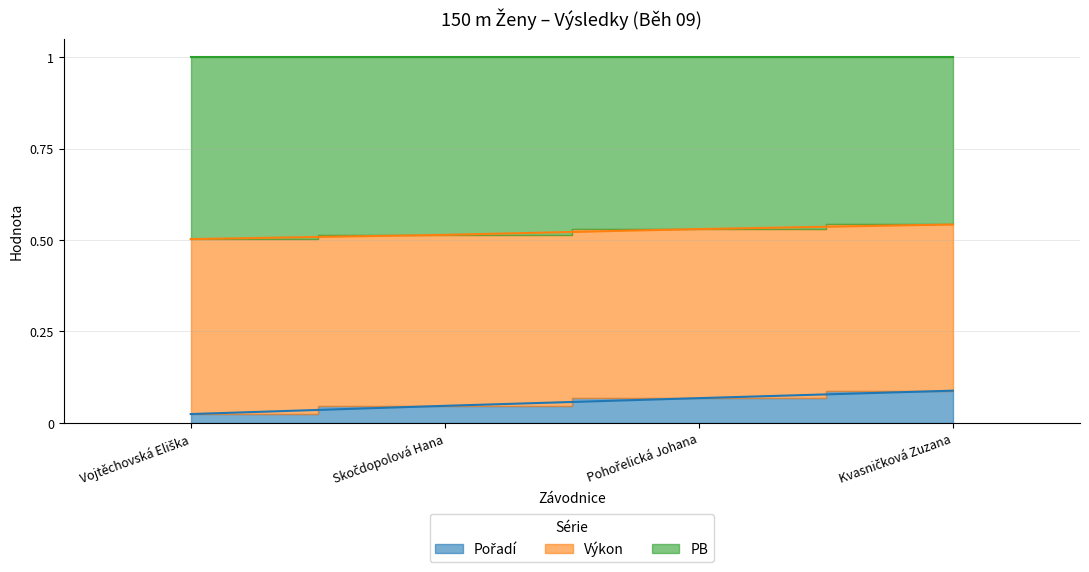

True or false: Výkon and Pořadí intersect in this chart.

False